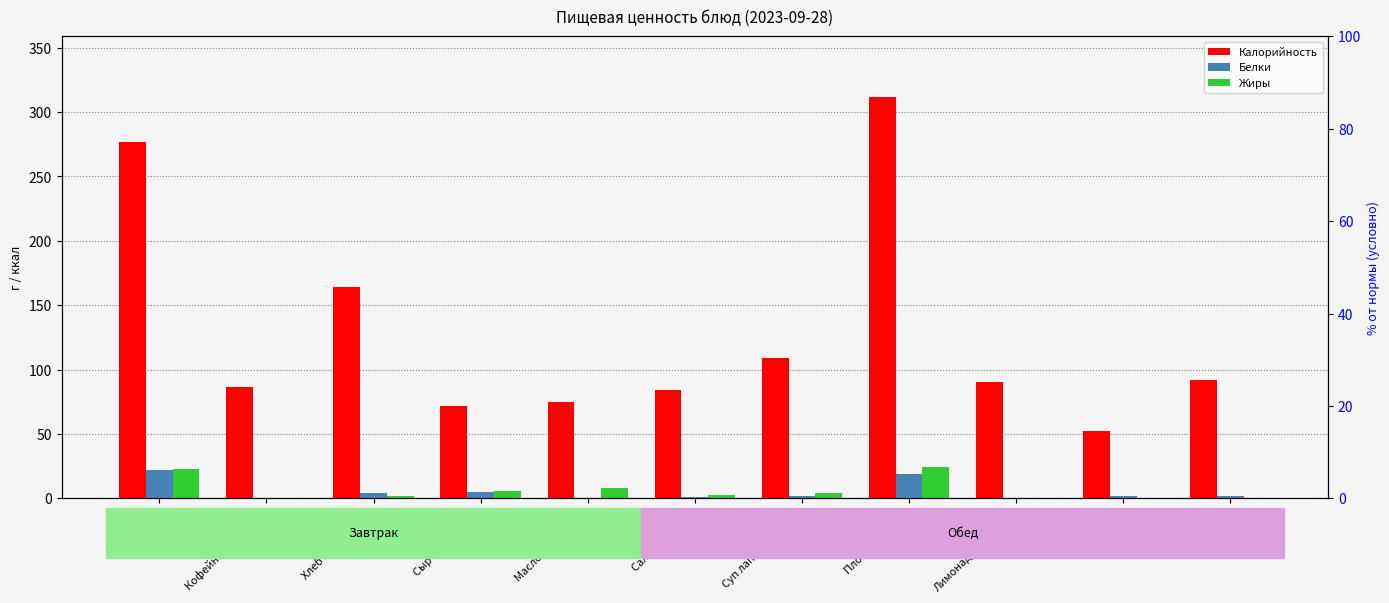

Reading left to right, list all the values displayed in this chart.

Калорийность: 277.0	86.2	164.4	72.0	75.0	84.0	109.0	312.0	90.0	52.3	92.0
Белки: 22.0	0.0	4.5	5.0	0.0	1.0	2.0	19.0	0.0	1.5	2.2
Жиры: 23.0	0.0	2.0	6.0	8.0	3.0	4.0	24.0	0.0	0.6	0.4